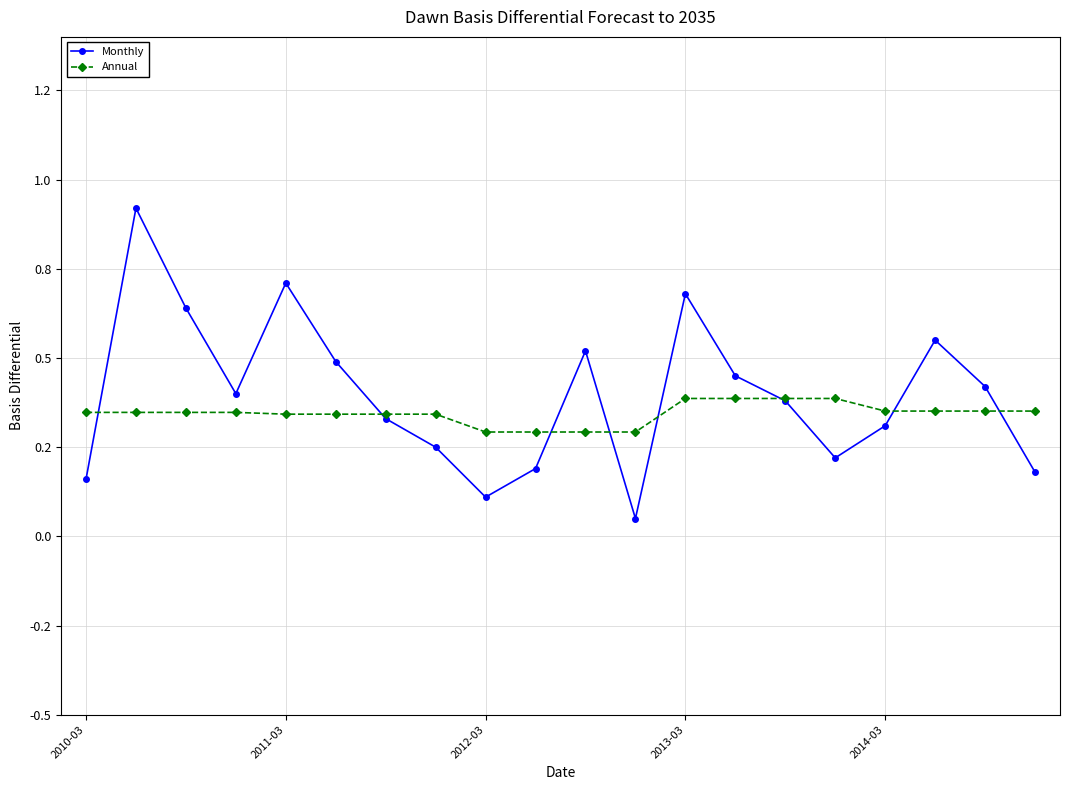

In Monthly, how many points are higher than both neighbors (excluding endpoints)?

5